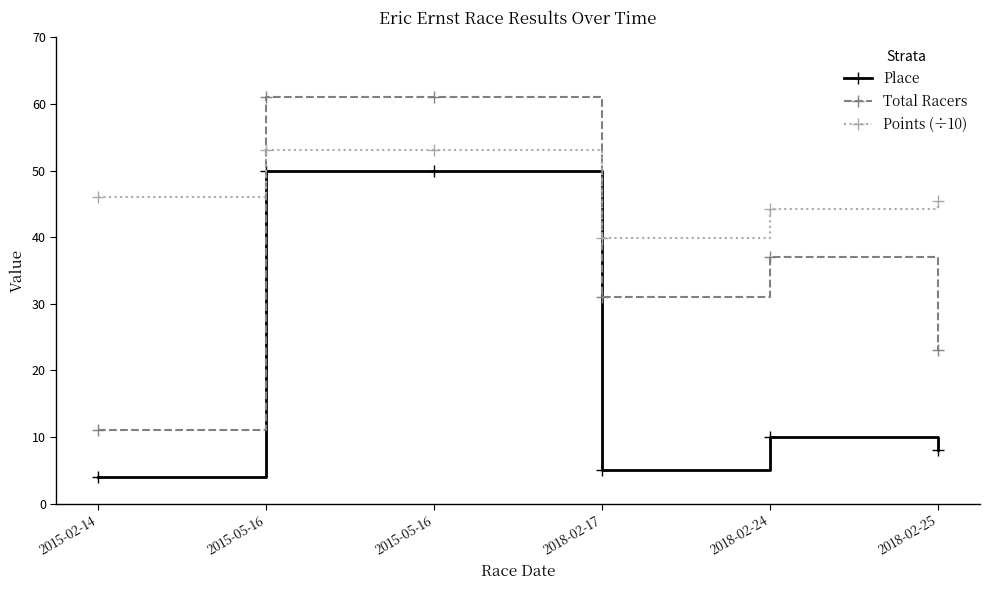

Reading left to right, transcribe all the data shown in this chart.

Place: 4.0	50.0	50.0	5.0	10.0	8.0
Total Racers: 11.0	61.0	61.0	31.0	37.0	23.0
Points (÷10): 46.1	53.0	53.0	39.9	44.2	45.4